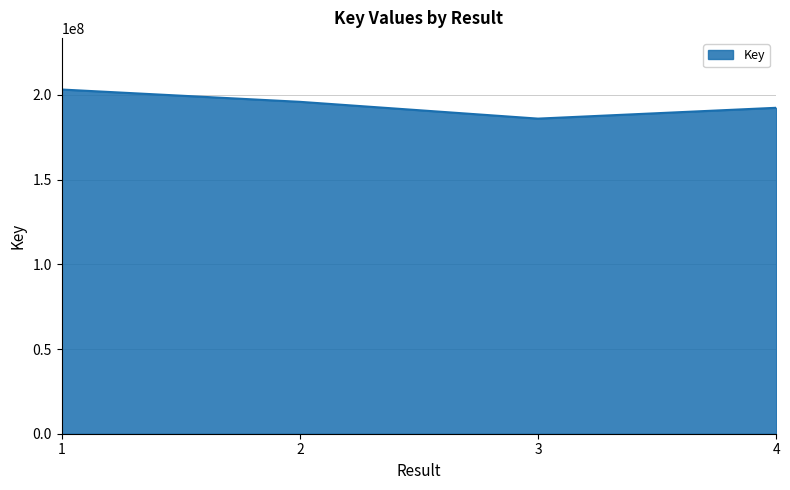

What is the difference between the maximum and minimum values?

17176161